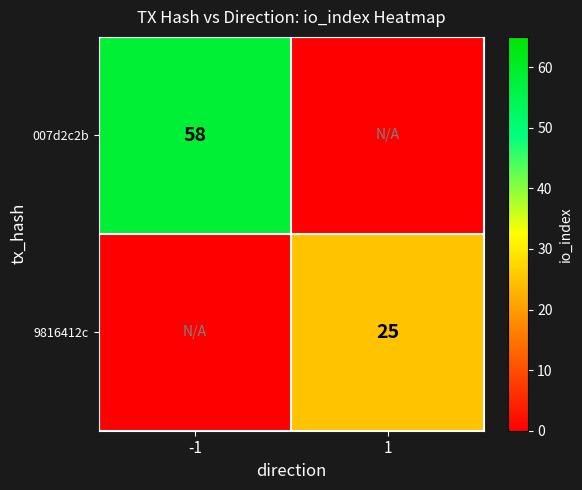

Is it true that 007d2c2b equals 58 at -1?

True